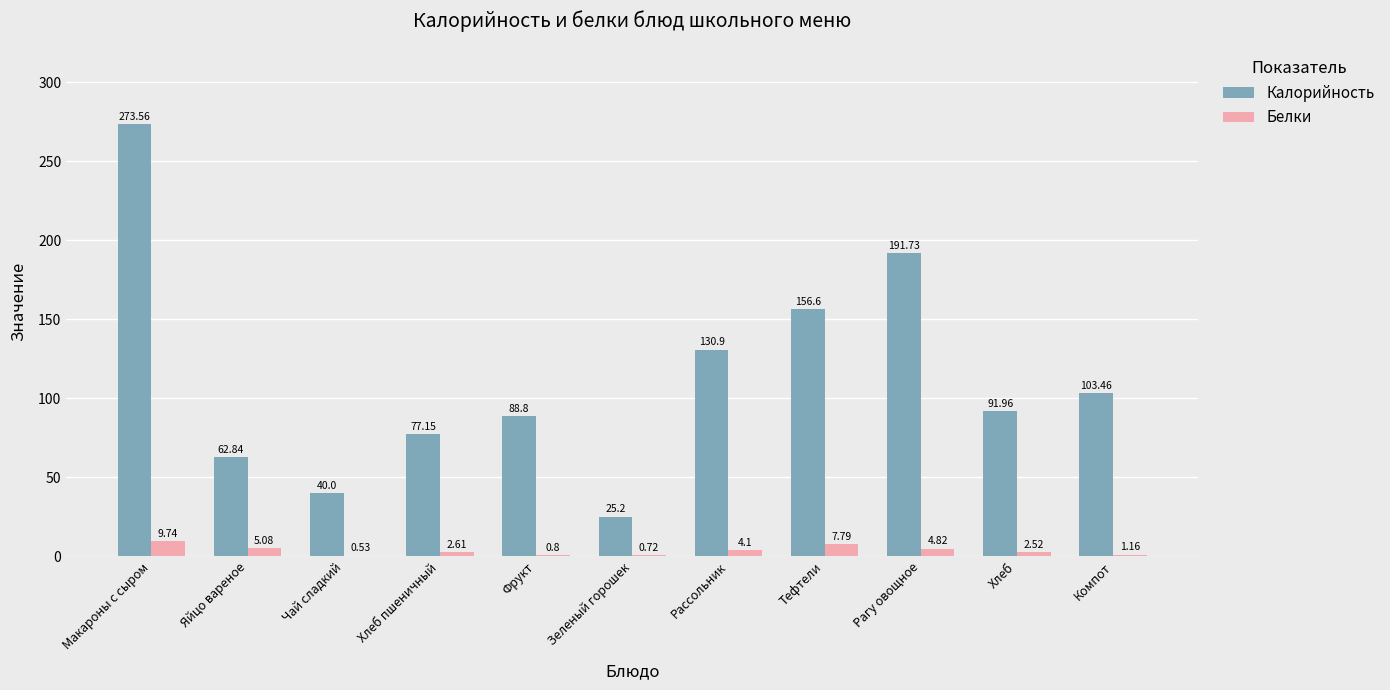

At which label does Калорийность reach its peak?

Макароны с сыром